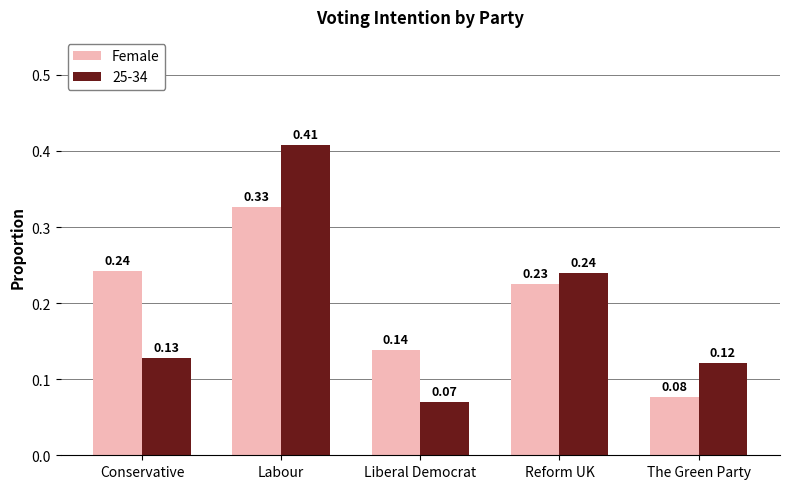

Which label corresponds to the largest value in the chart?

Labour